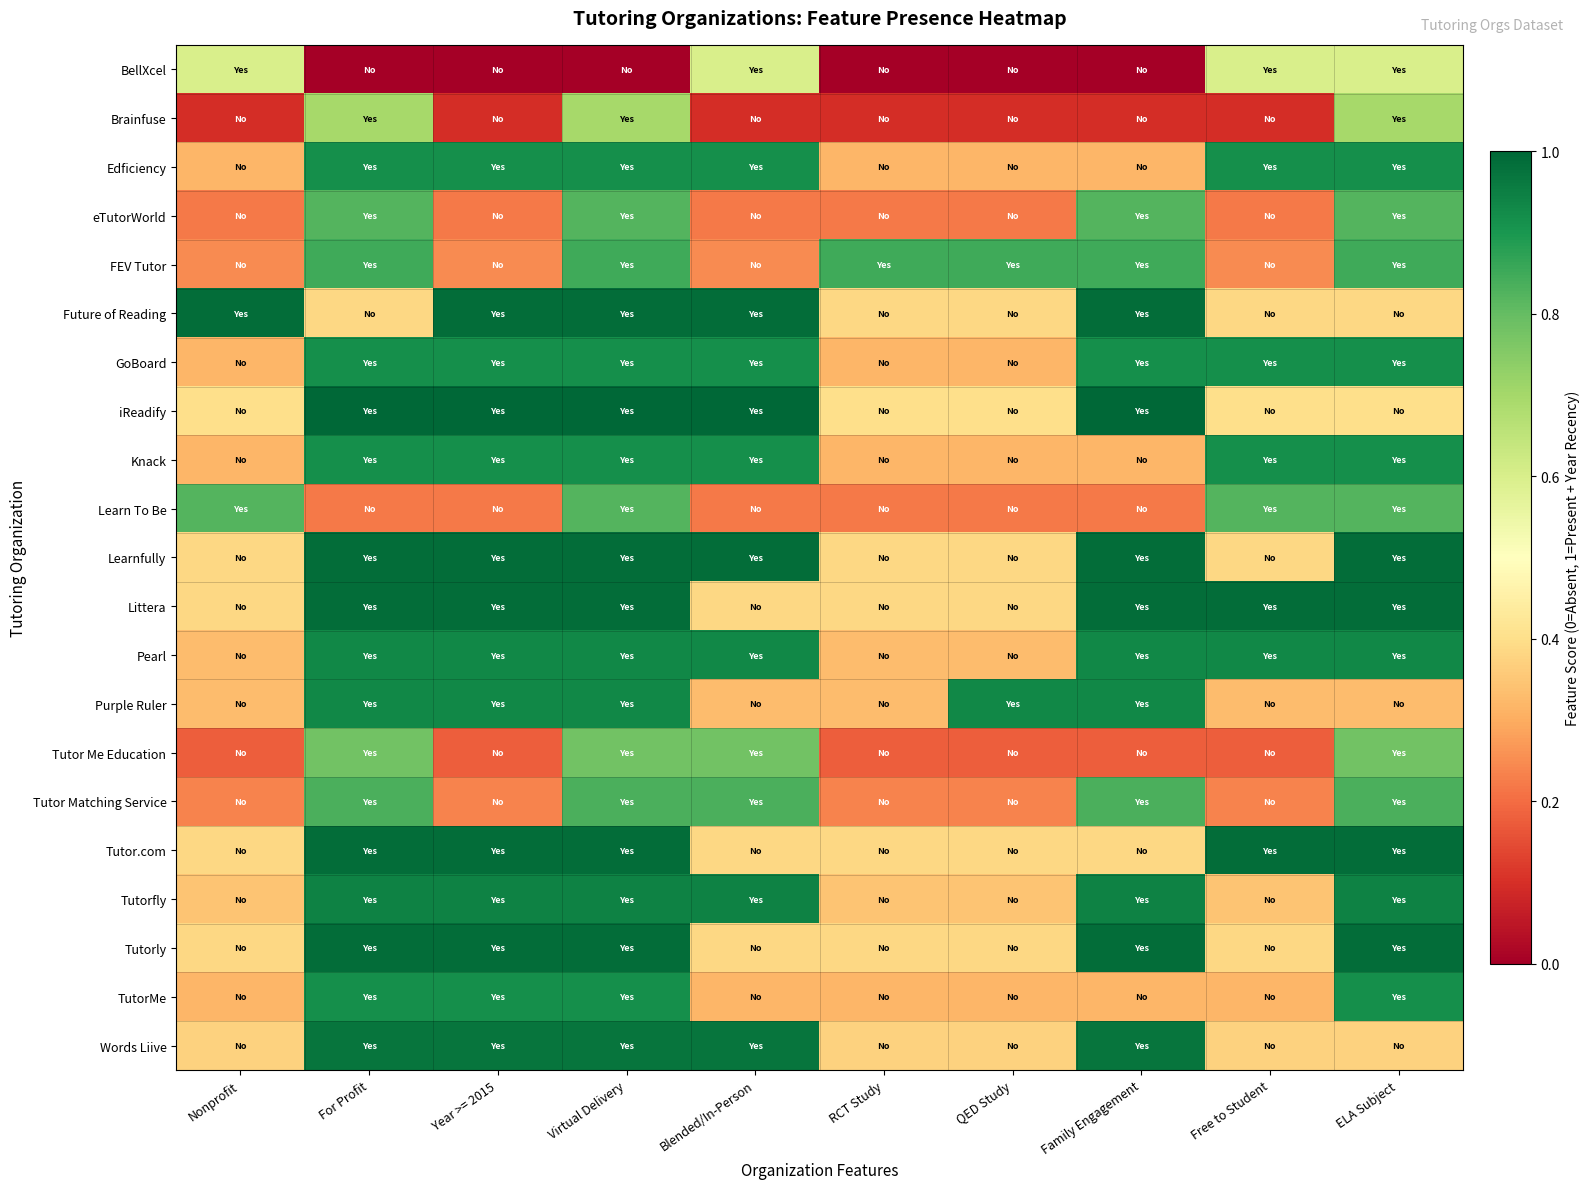

Reading right to left, list all the values displayed in this chart.

BellXcel: ELA Subject=0.6	Free to Student=0.6	Family Engagement=0.0	QED Study=0.0	RCT Study=0.0	Blended/In-Person=0.6	Virtual Delivery=0.0	Year >= 2015=0.0	For Profit=0.0	Nonprofit=0.6
Brainfuse: ELA Subject=0.7	Free to Student=0.1	Family Engagement=0.1	QED Study=0.1	RCT Study=0.1	Blended/In-Person=0.1	Virtual Delivery=0.7	Year >= 2015=0.1	For Profit=0.7	Nonprofit=0.1
Edficiency: ELA Subject=0.9	Free to Student=0.9	Family Engagement=0.3	QED Study=0.3	RCT Study=0.3	Blended/In-Person=0.9	Virtual Delivery=0.9	Year >= 2015=0.9	For Profit=0.9	Nonprofit=0.3
eTutorWorld: ELA Subject=0.8	Free to Student=0.2	Family Engagement=0.8	QED Study=0.2	RCT Study=0.2	Blended/In-Person=0.2	Virtual Delivery=0.8	Year >= 2015=0.2	For Profit=0.8	Nonprofit=0.2
FEV Tutor: ELA Subject=0.8	Free to Student=0.2	Family Engagement=0.8	QED Study=0.8	RCT Study=0.8	Blended/In-Person=0.2	Virtual Delivery=0.8	Year >= 2015=0.2	For Profit=0.8	Nonprofit=0.2
Future of Reading: ELA Subject=0.4	Free to Student=0.4	Family Engagement=1.0	QED Study=0.4	RCT Study=0.4	Blended/In-Person=1.0	Virtual Delivery=1.0	Year >= 2015=1.0	For Profit=0.4	Nonprofit=1.0
GoBoard: ELA Subject=0.9	Free to Student=0.9	Family Engagement=0.9	QED Study=0.3	RCT Study=0.3	Blended/In-Person=0.9	Virtual Delivery=0.9	Year >= 2015=0.9	For Profit=0.9	Nonprofit=0.3
iReadify: ELA Subject=0.4	Free to Student=0.4	Family Engagement=1.0	QED Study=0.4	RCT Study=0.4	Blended/In-Person=1.0	Virtual Delivery=1.0	Year >= 2015=1.0	For Profit=1.0	Nonprofit=0.4
Knack: ELA Subject=0.9	Free to Student=0.9	Family Engagement=0.3	QED Study=0.3	RCT Study=0.3	Blended/In-Person=0.9	Virtual Delivery=0.9	Year >= 2015=0.9	For Profit=0.9	Nonprofit=0.3
Learn To Be: ELA Subject=0.8	Free to Student=0.8	Family Engagement=0.2	QED Study=0.2	RCT Study=0.2	Blended/In-Person=0.2	Virtual Delivery=0.8	Year >= 2015=0.2	For Profit=0.2	Nonprofit=0.8
Learnfully: ELA Subject=1.0	Free to Student=0.4	Family Engagement=1.0	QED Study=0.4	RCT Study=0.4	Blended/In-Person=1.0	Virtual Delivery=1.0	Year >= 2015=1.0	For Profit=1.0	Nonprofit=0.4
Littera: ELA Subject=1.0	Free to Student=1.0	Family Engagement=1.0	QED Study=0.4	RCT Study=0.4	Blended/In-Person=0.4	Virtual Delivery=1.0	Year >= 2015=1.0	For Profit=1.0	Nonprofit=0.4
Pearl: ELA Subject=0.9	Free to Student=0.9	Family Engagement=0.9	QED Study=0.3	RCT Study=0.3	Blended/In-Person=0.9	Virtual Delivery=0.9	Year >= 2015=0.9	For Profit=0.9	Nonprofit=0.3
Purple Ruler: ELA Subject=0.3	Free to Student=0.3	Family Engagement=0.9	QED Study=0.9	RCT Study=0.3	Blended/In-Person=0.3	Virtual Delivery=0.9	Year >= 2015=0.9	For Profit=0.9	Nonprofit=0.3
Tutor Me Education: ELA Subject=0.8	Free to Student=0.2	Family Engagement=0.2	QED Study=0.2	RCT Study=0.2	Blended/In-Person=0.8	Virtual Delivery=0.8	Year >= 2015=0.2	For Profit=0.8	Nonprofit=0.2
Tutor Matching Service: ELA Subject=0.8	Free to Student=0.2	Family Engagement=0.8	QED Study=0.2	RCT Study=0.2	Blended/In-Person=0.8	Virtual Delivery=0.8	Year >= 2015=0.2	For Profit=0.8	Nonprofit=0.2
Tutor.com: ELA Subject=1.0	Free to Student=1.0	Family Engagement=0.4	QED Study=0.4	RCT Study=0.4	Blended/In-Person=0.4	Virtual Delivery=1.0	Year >= 2015=1.0	For Profit=1.0	Nonprofit=0.4
Tutorfly: ELA Subject=0.9	Free to Student=0.3	Family Engagement=0.9	QED Study=0.3	RCT Study=0.3	Blended/In-Person=0.9	Virtual Delivery=0.9	Year >= 2015=0.9	For Profit=0.9	Nonprofit=0.3
Tutorly: ELA Subject=1.0	Free to Student=0.4	Family Engagement=1.0	QED Study=0.4	RCT Study=0.4	Blended/In-Person=0.4	Virtual Delivery=1.0	Year >= 2015=1.0	For Profit=1.0	Nonprofit=0.4
TutorMe: ELA Subject=0.9	Free to Student=0.3	Family Engagement=0.3	QED Study=0.3	RCT Study=0.3	Blended/In-Person=0.3	Virtual Delivery=0.9	Year >= 2015=0.9	For Profit=0.9	Nonprofit=0.3
Words Liive: ELA Subject=0.4	Free to Student=0.4	Family Engagement=1.0	QED Study=0.4	RCT Study=0.4	Blended/In-Person=1.0	Virtual Delivery=1.0	Year >= 2015=1.0	For Profit=1.0	Nonprofit=0.4